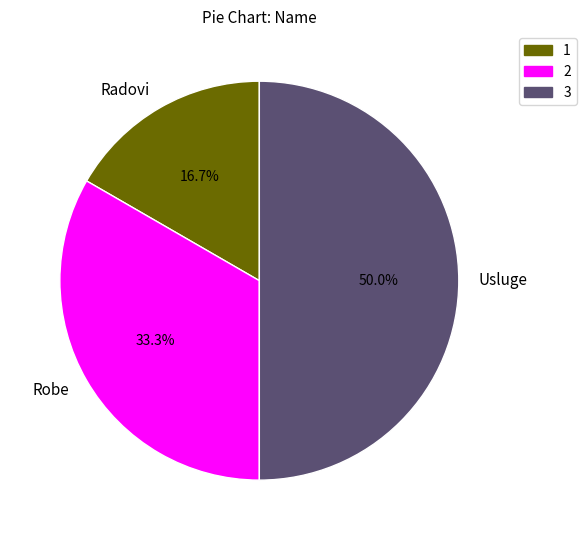

What is the ratio of the value at Robe to the value at Radovi?

2.0